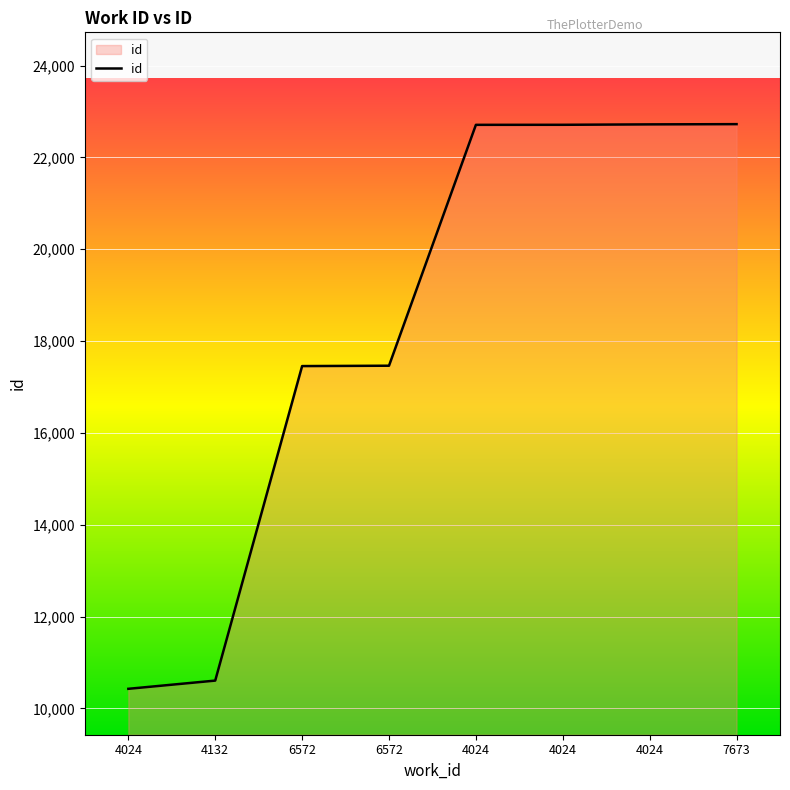

Between 6572 and 4024, which is larger?

4024